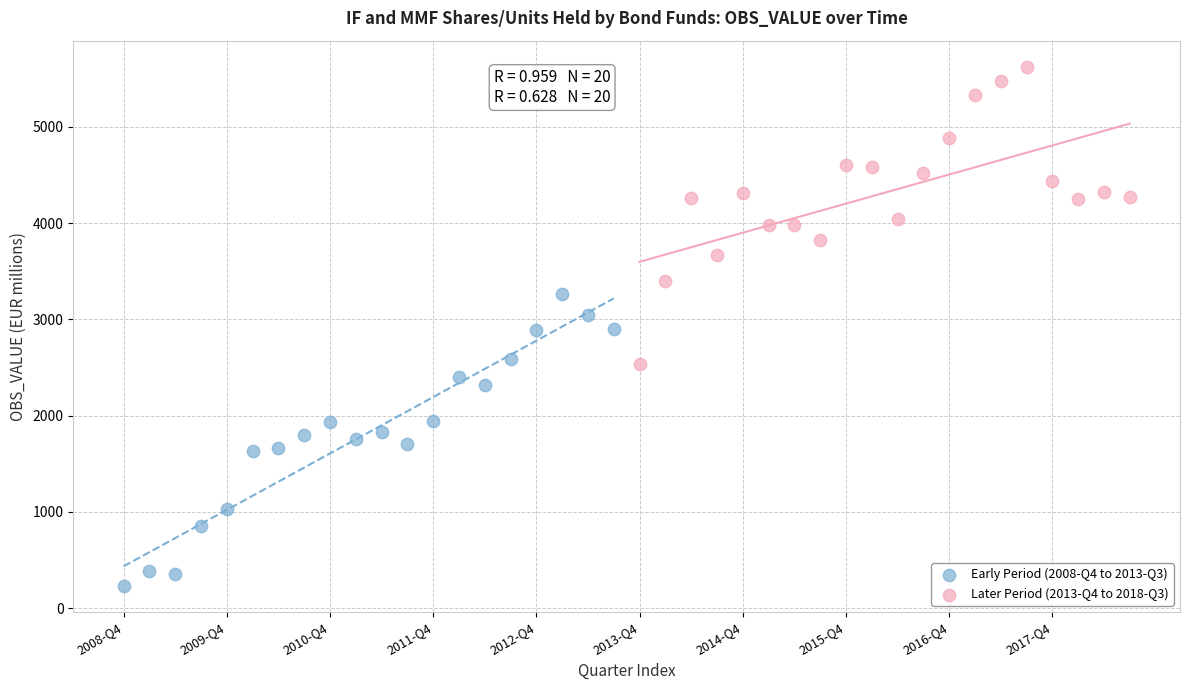

What are all the series names shown in the legend?

Early Period (2008-Q4 to 2013-Q3), Later Period (2013-Q4 to 2018-Q3)